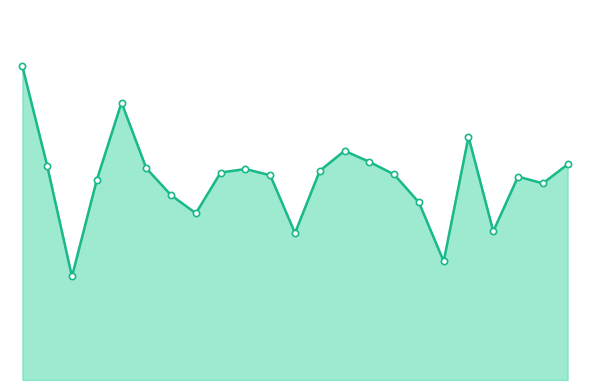

How many points are higher than both their immediate neighbors (excluding endpoints)?

5